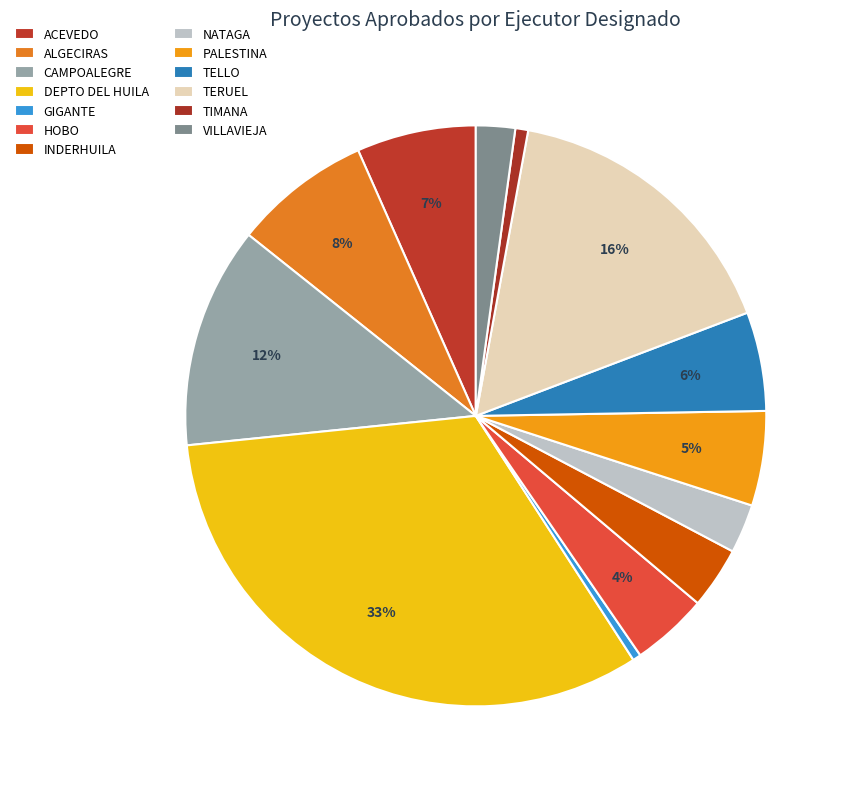

Does any single category account for the majority?

No